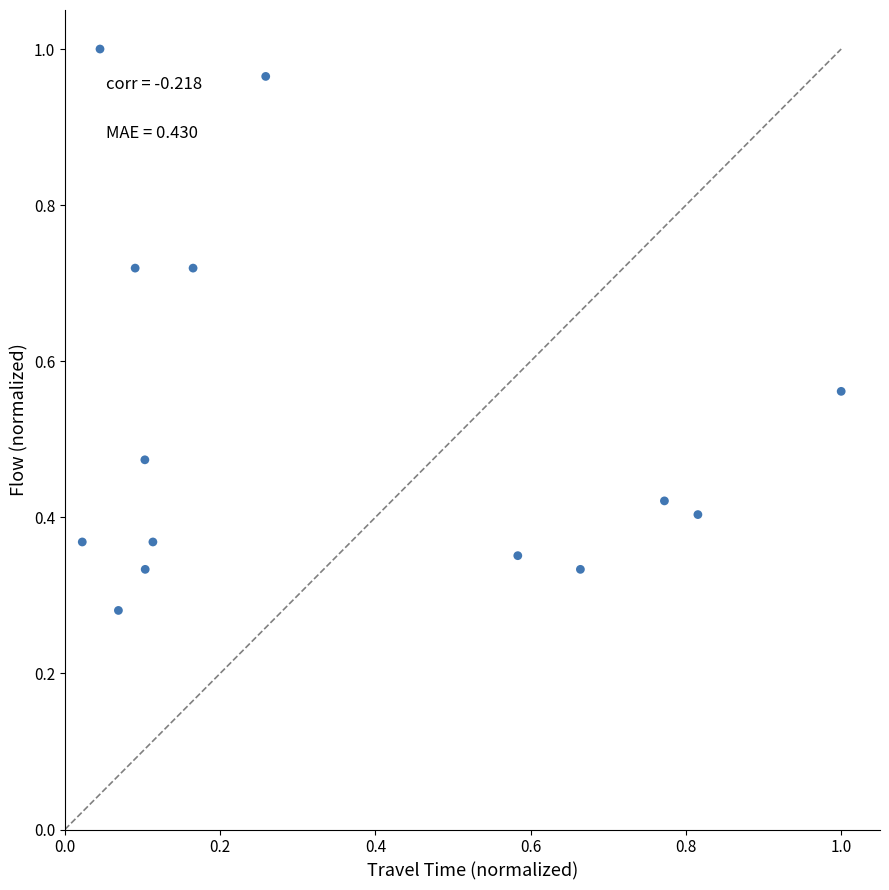

Count the number of points in this scatter plot.

14